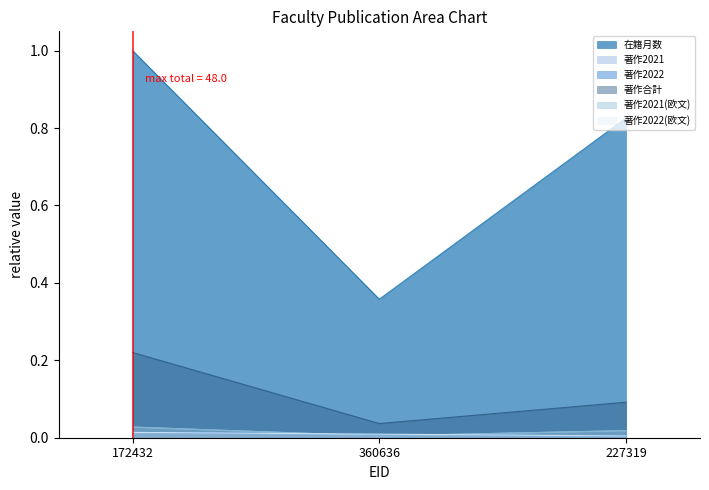

Is it true that 著作2022(欧文) equals 0.0 at 360636?

False